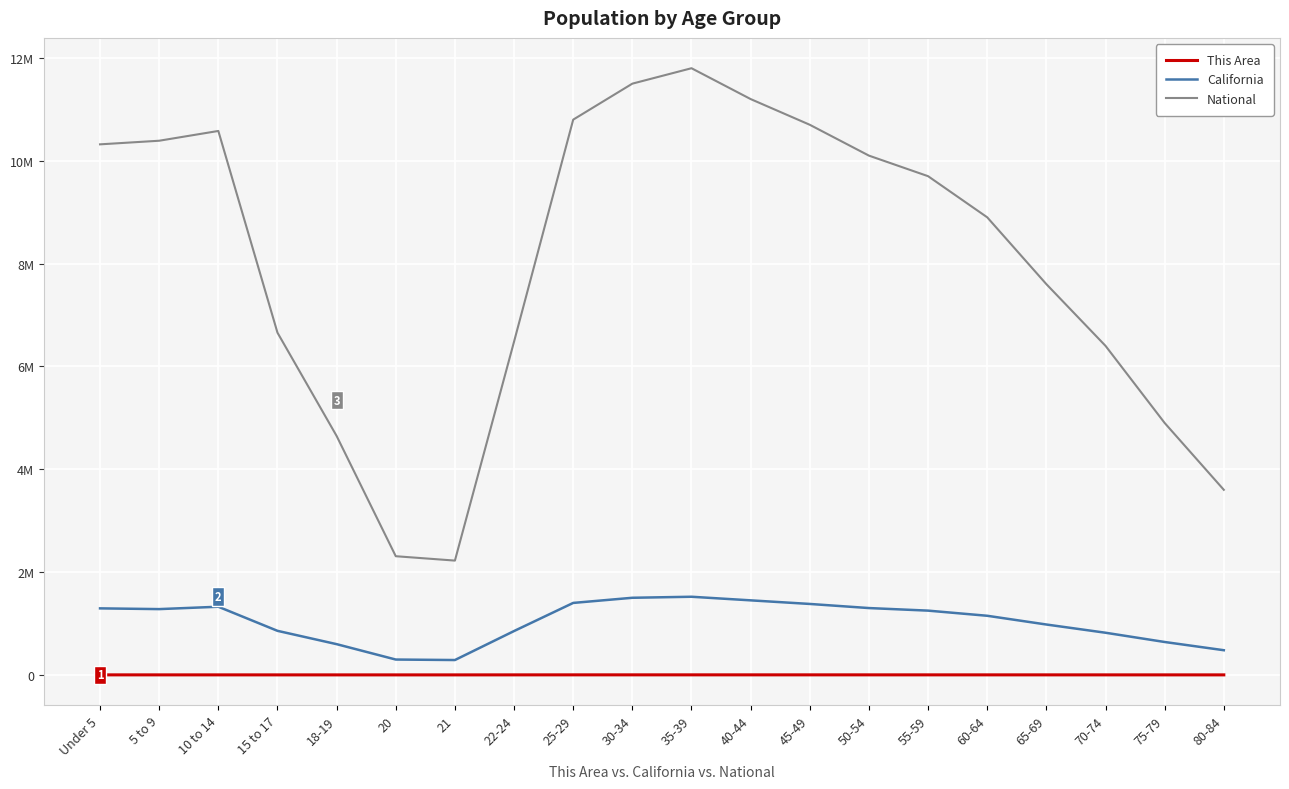

Rank the series at 70-74 from highest to lowest value.

National, California, This Area